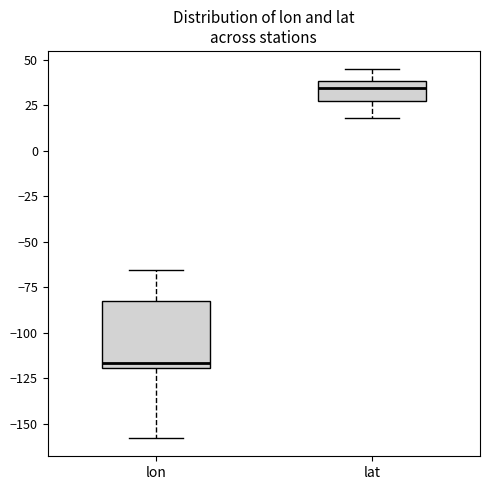

Where does the upper whisker of the box for lon end on the y-axis? The values are not printed on the chart, so give them approximately, as read against the axis.

-65